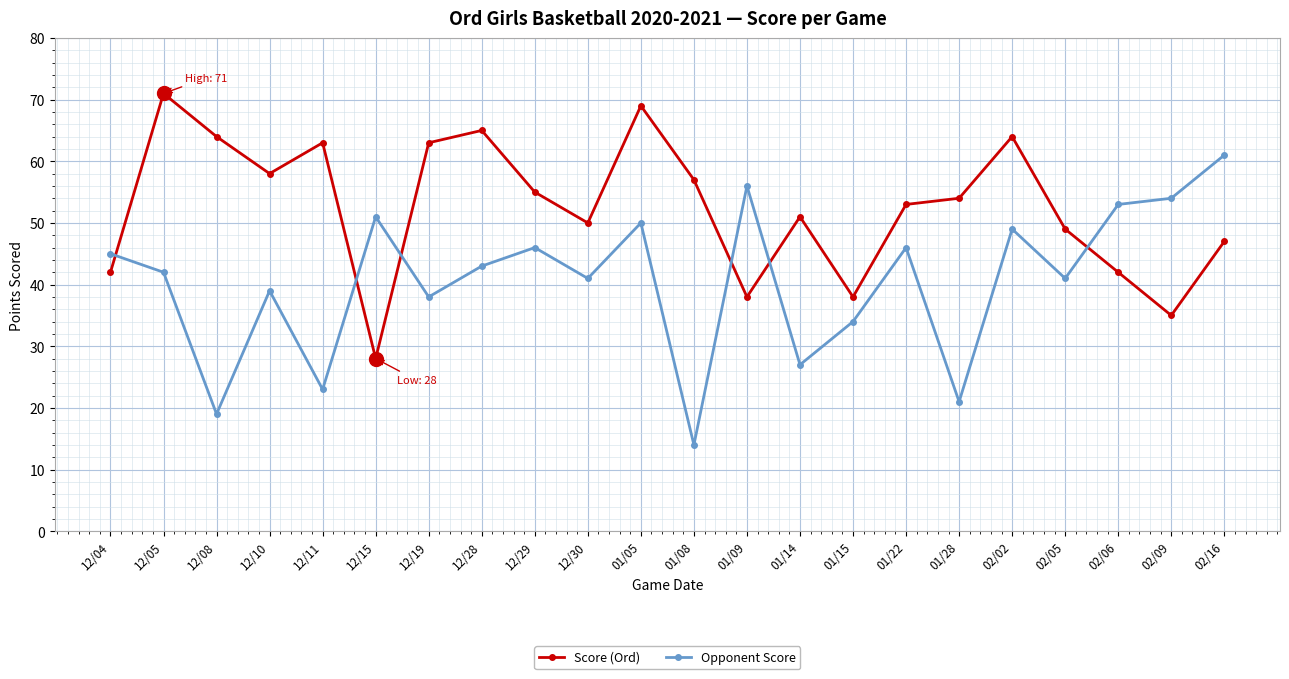

How many times do Score (Ord) and Opponent Score cross each other?

6